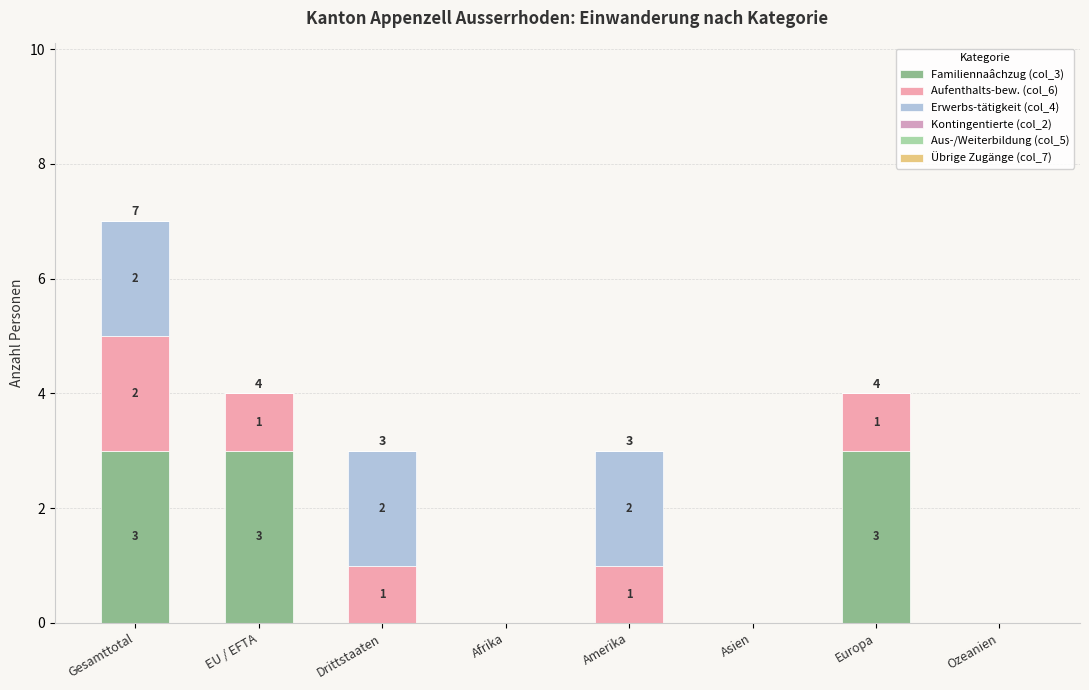

List the series in order of their peak value, highest first.

Familiennaâchzug (col_3), Aufenthalts-bew. (col_6), Erwerbs-tätigkeit (col_4), Kontingentierte (col_2), Aus-/Weiterbildung (col_5), Übrige Zugänge (col_7)